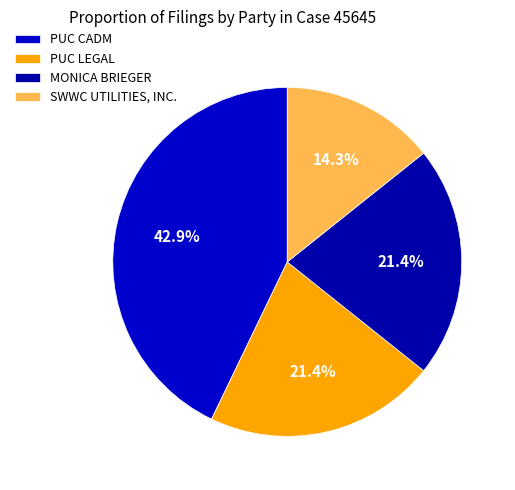

Is there a majority slice in this chart?

No